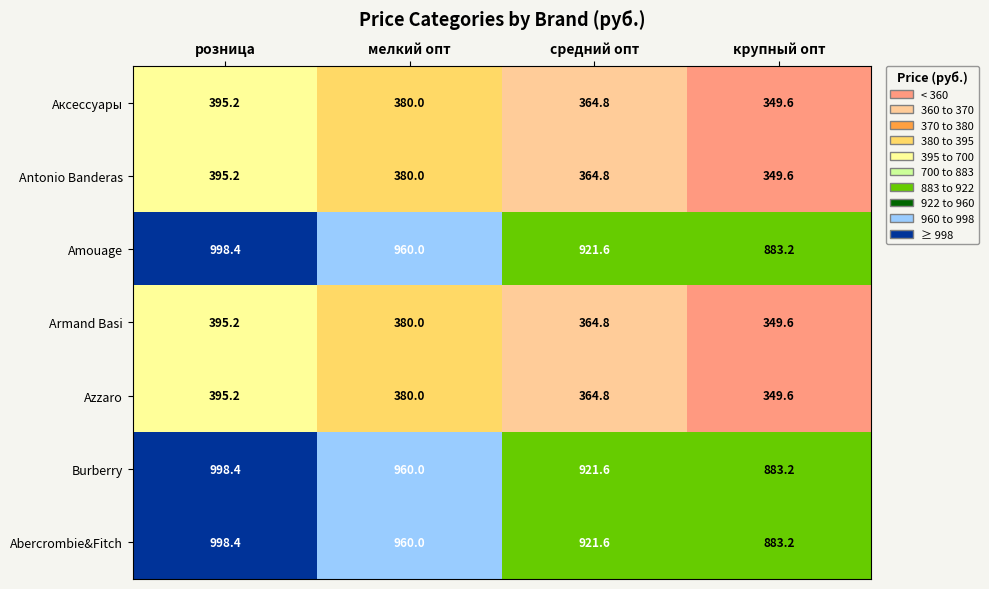

What is the spread (max minus min) of values at розница?

603.2